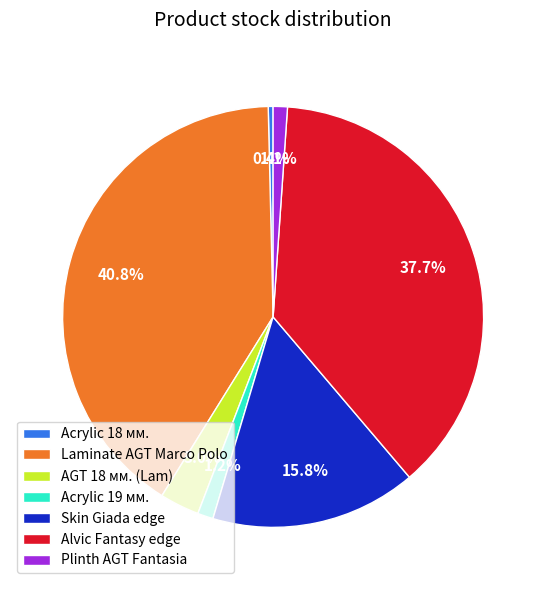

What percentage is the Plinth AGT Fantasia slice, to the nearest percent?

1%